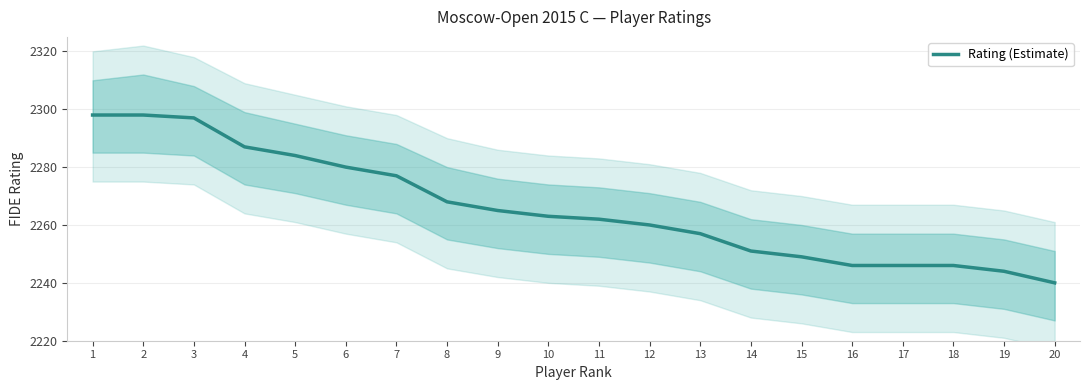

What is the change in value from 2 to 11?

-36